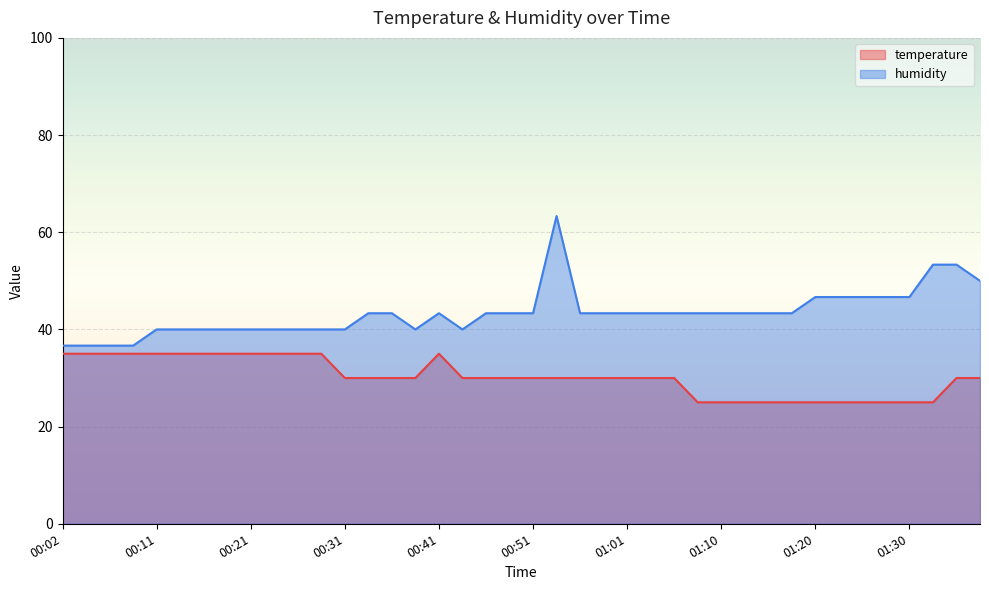

Which category has the highest value across all series?

00:53